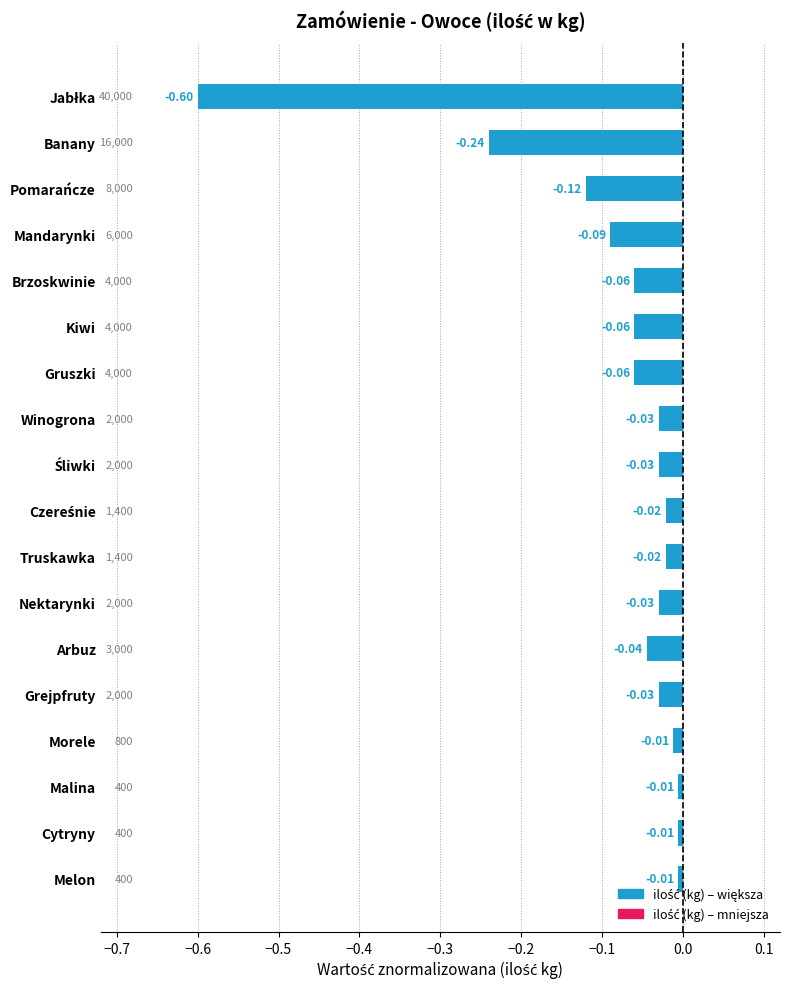

What is the difference between the maximum and minimum values?

0.6